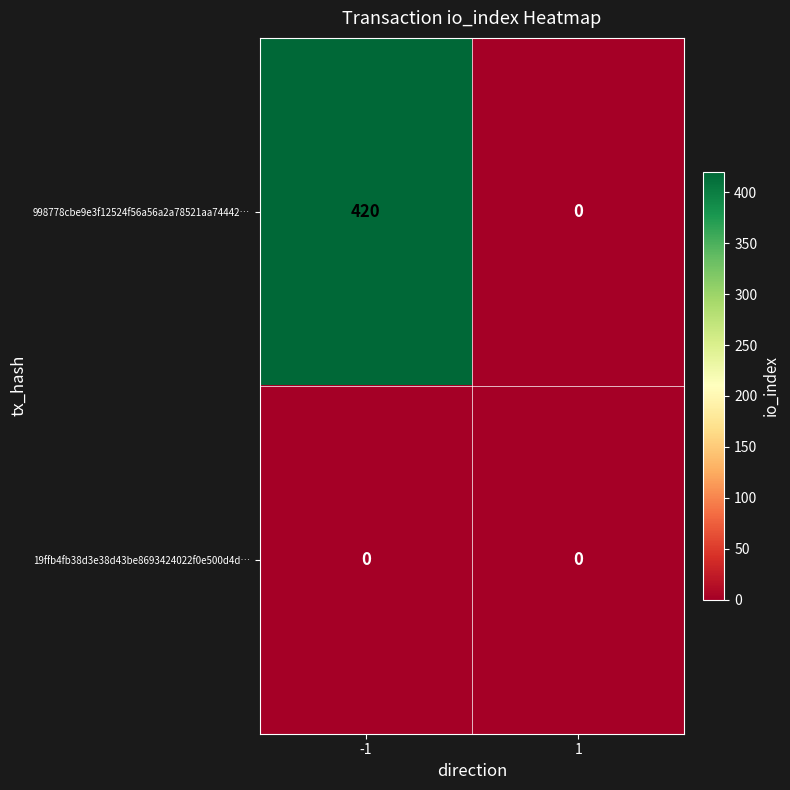

Which series changed the most between -1 and 1?

998778cbe9e3f12524f56a56a2a78521aa74442…